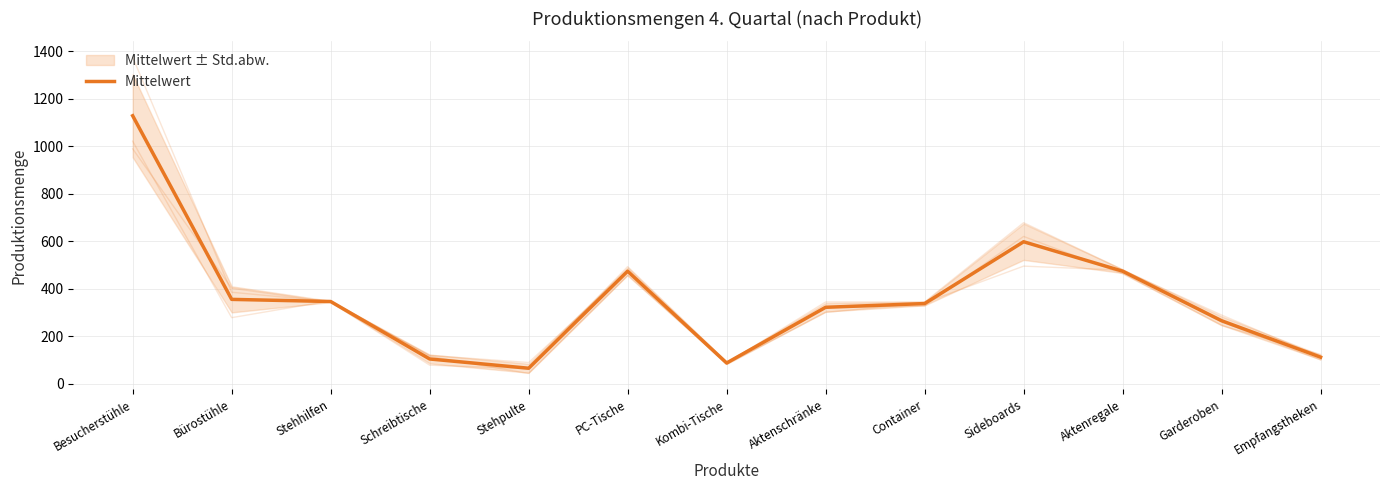

Which label corresponds to the largest value in the chart?

Besucherstühle